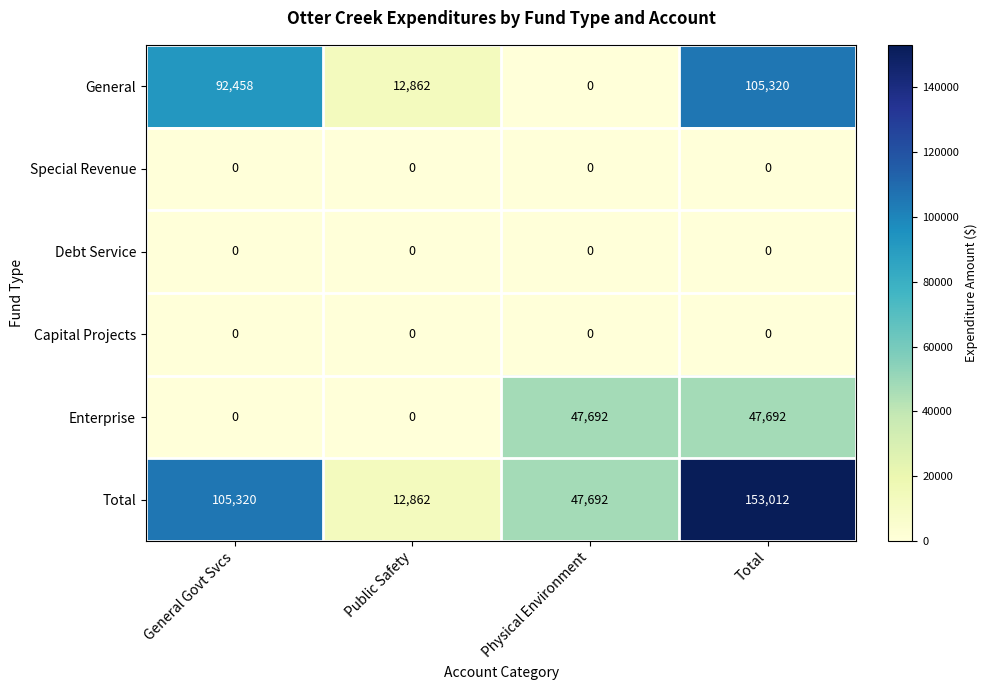

Which series has the widest spread of values?

Total